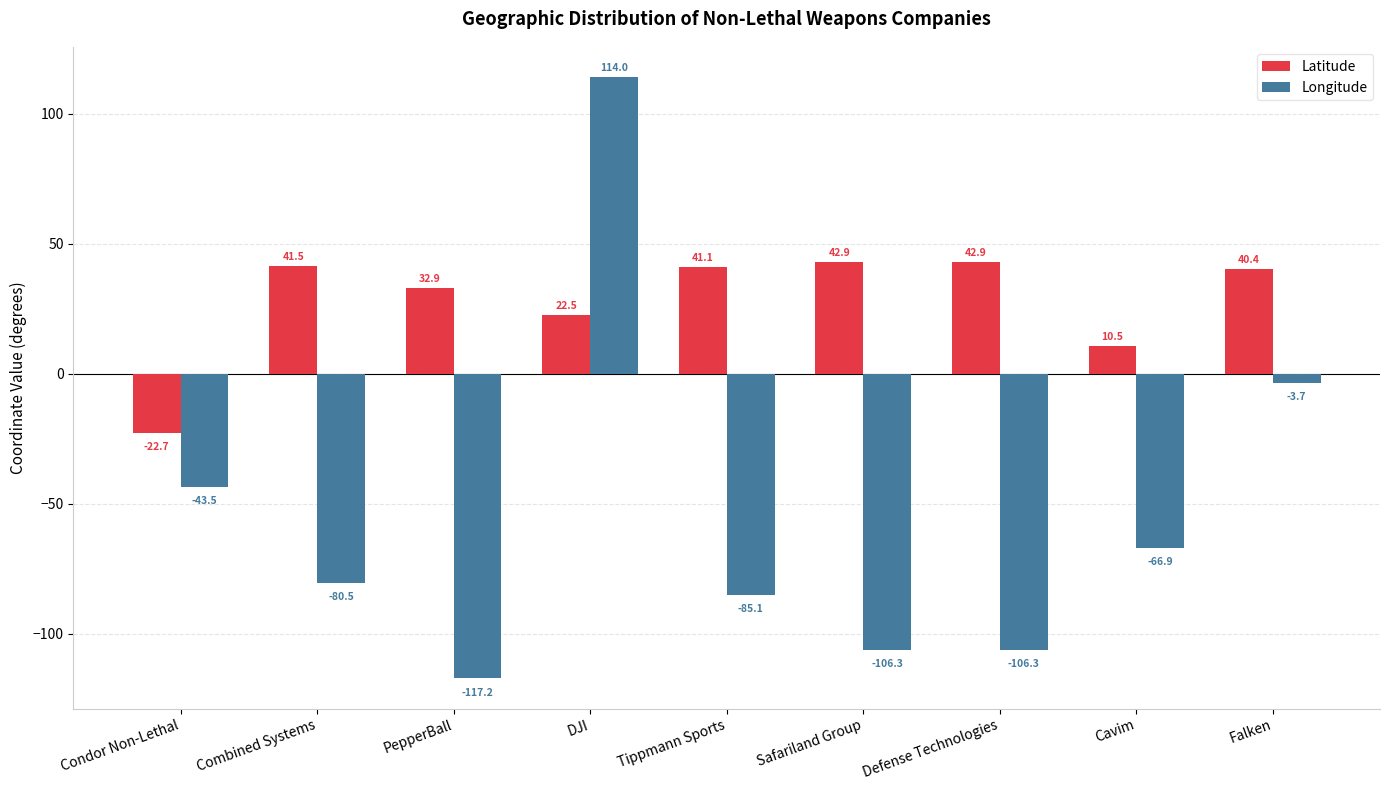

How many bars are there in each group?

2